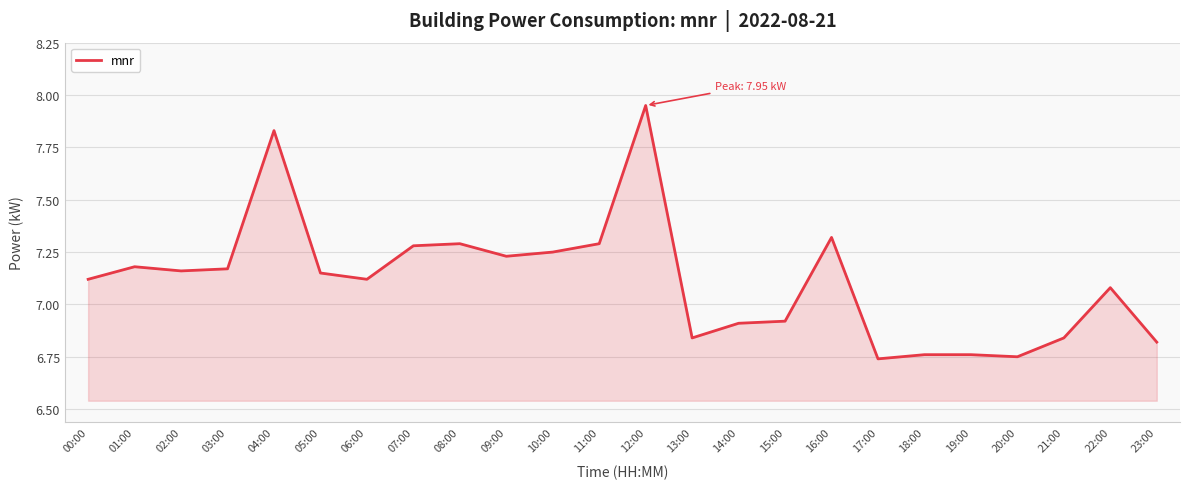

Rank the categories by value from lowest to highest.

17:00, 20:00, 18:00, 19:00, 23:00, 13:00, 21:00, 14:00, 15:00, 22:00, 00:00, 06:00, 05:00, 02:00, 03:00, 01:00, 09:00, 10:00, 07:00, 08:00, 11:00, 16:00, 04:00, 12:00